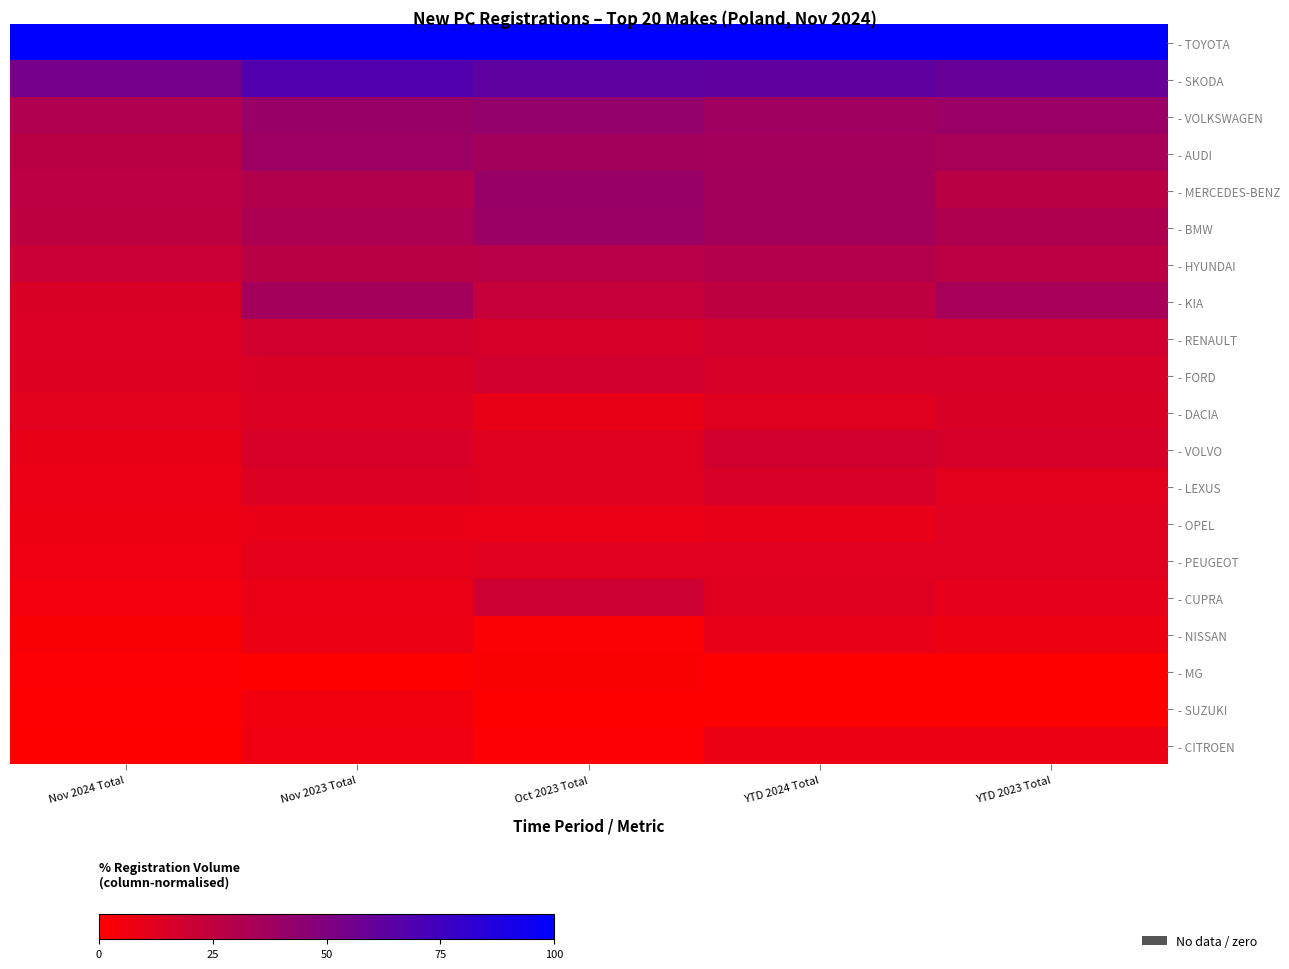

Which category has the highest value across all series?

Nov 2024 Total